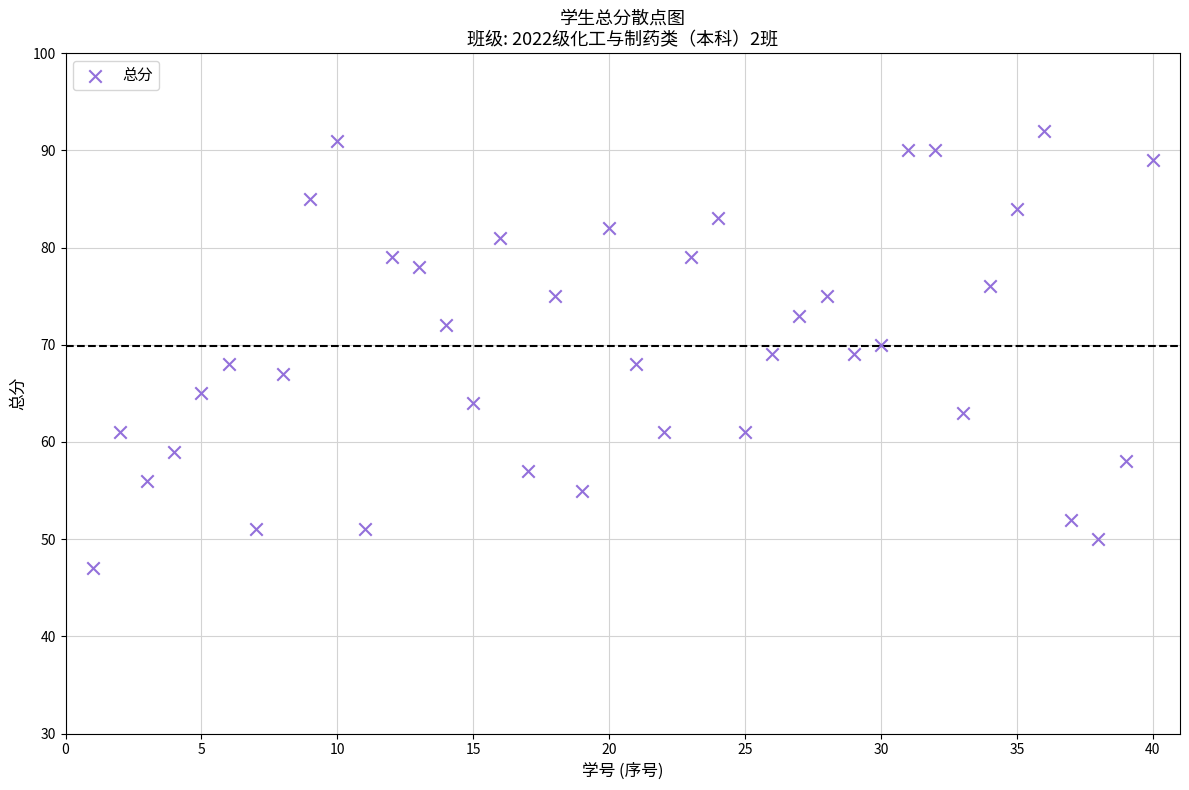

What is the range of X values (max minus min)?

39